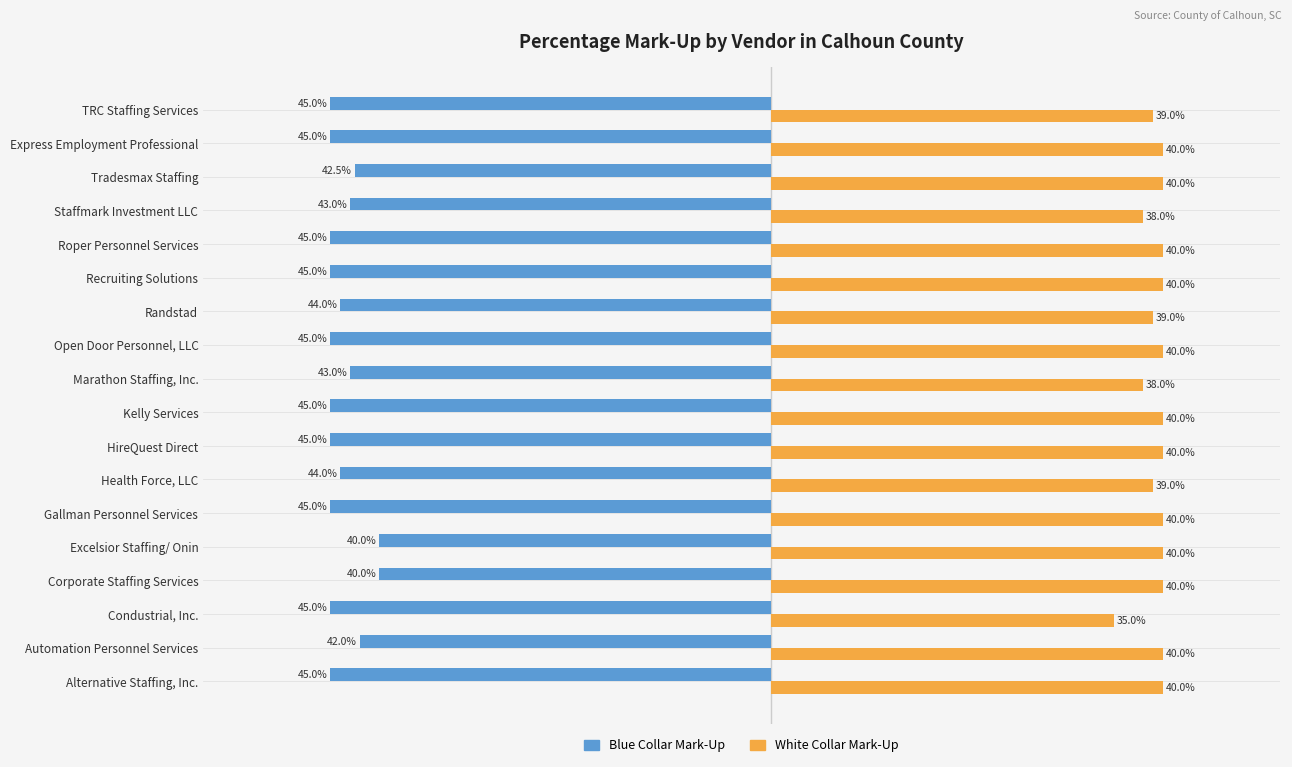

What position from the left is 12?

13